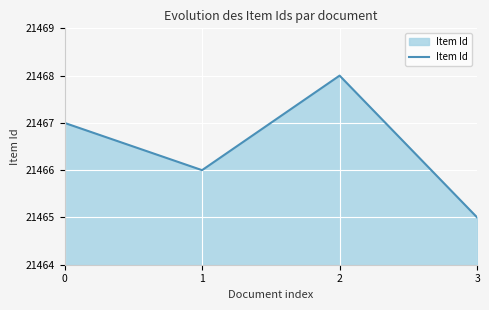

Where is the first local minimum?

1